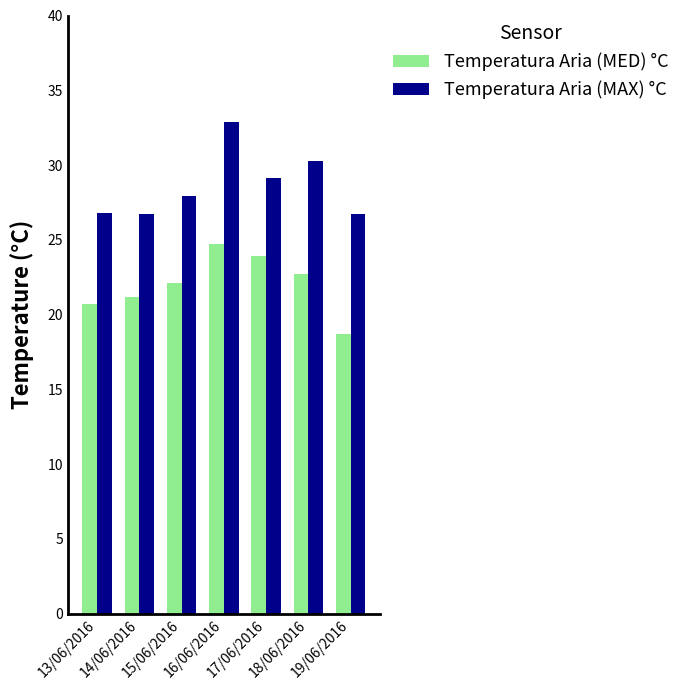

At which label does Temperatura Aria (MED) °C reach its minimum?

19/06/2016